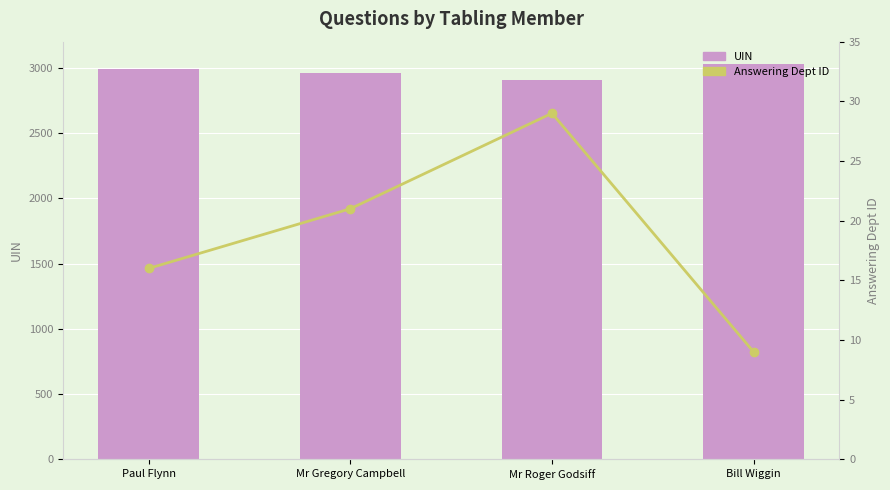

What is the difference between the maximum and minimum values in the Answering Dept ID series?

20